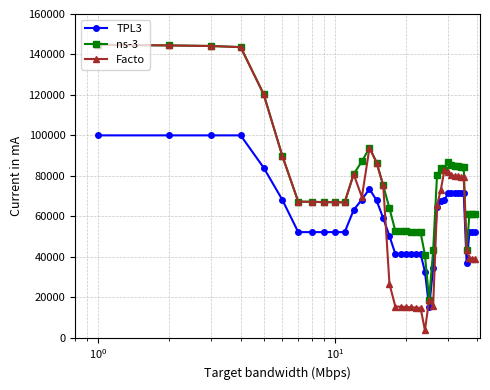

True or false: Facto has more than 0 points higher than both neighbors.

True